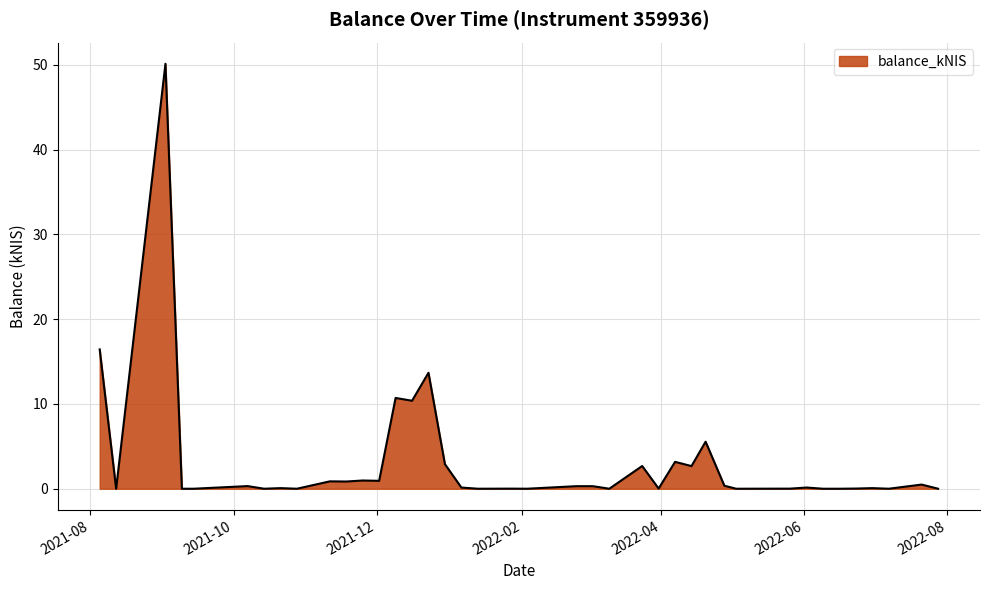

What is the difference between the maximum and minimum values?

50.1